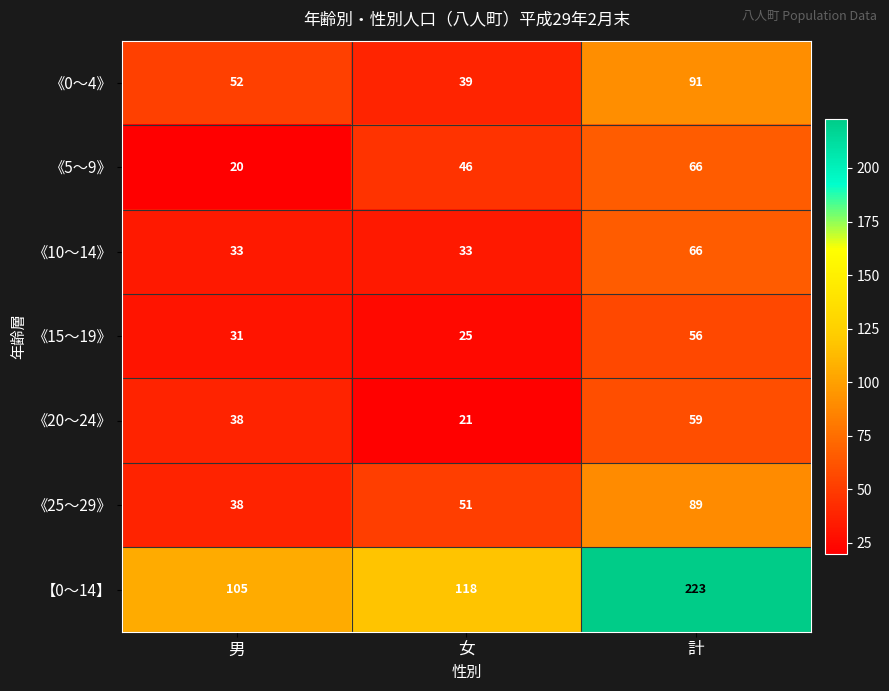

Which series changed the most between 男 and 計?

【0～14】